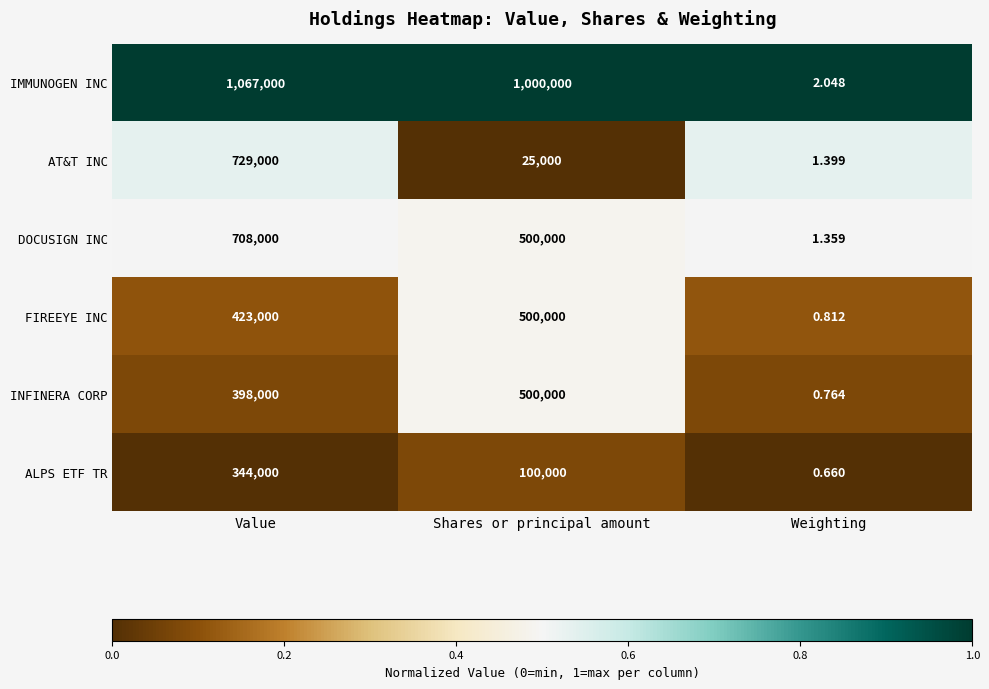

List the labels in order of ALPS ETF TR value, smallest first.

Weighting, Shares or principal amount, Value